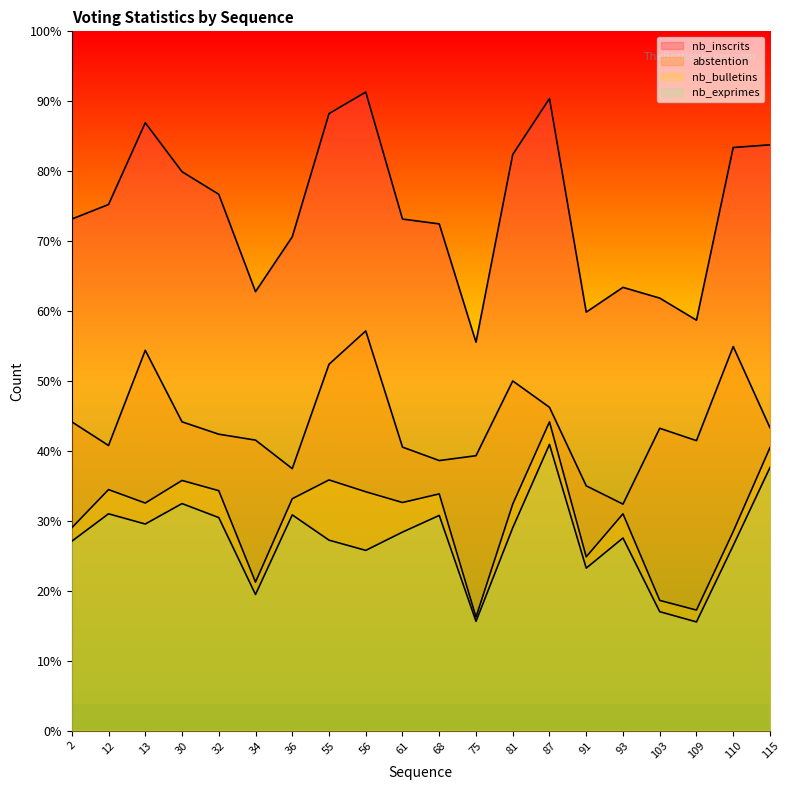

What is the sum of all nb_bulletins values?

7934